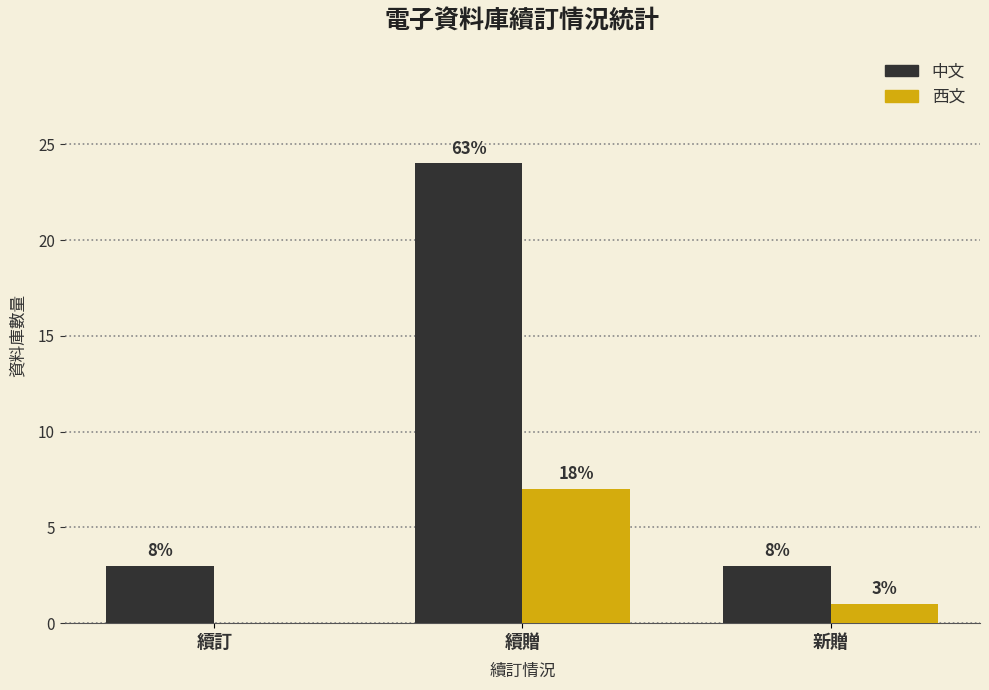

What are all the series names shown in the legend?

中文, 西文